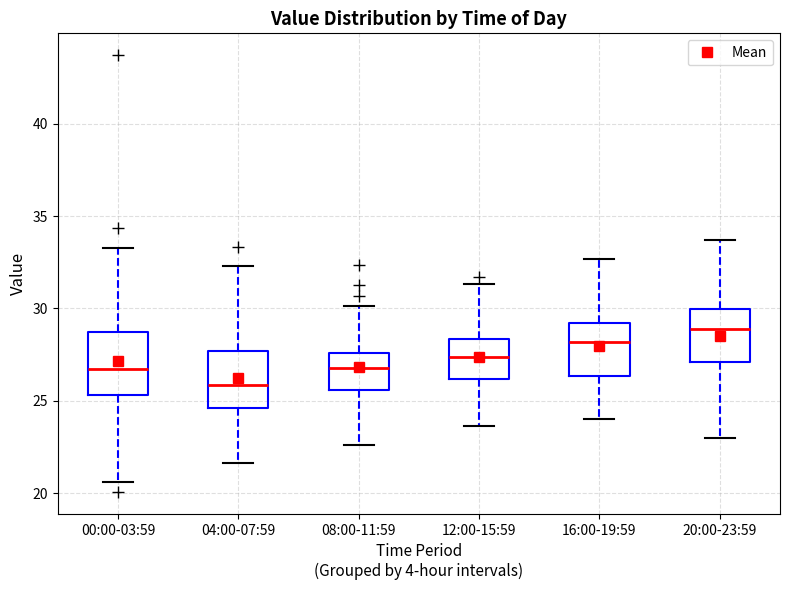

Reading left to right, transcribe this box plot: for each box, give where its median line is, the range the box spans, and where its two whiskers end, as read against the y-axis. The values are not printed on the chart, so give them approximately, as read against the axis.

00:00-03:59: median 27.0, box 25.5 to 28.5, whiskers 20.5 to 33.5
04:00-07:59: median 26.0, box 24.5 to 27.5, whiskers 21.5 to 32.5
08:00-11:59: median 27.0, box 25.5 to 27.5, whiskers 22.5 to 30.0
12:00-15:59: median 27.5, box 26.0 to 28.5, whiskers 23.5 to 31.5
16:00-19:59: median 28.0, box 26.5 to 29.0, whiskers 24.0 to 32.5
20:00-23:59: median 29.0, box 27.0 to 30.0, whiskers 23.0 to 33.5